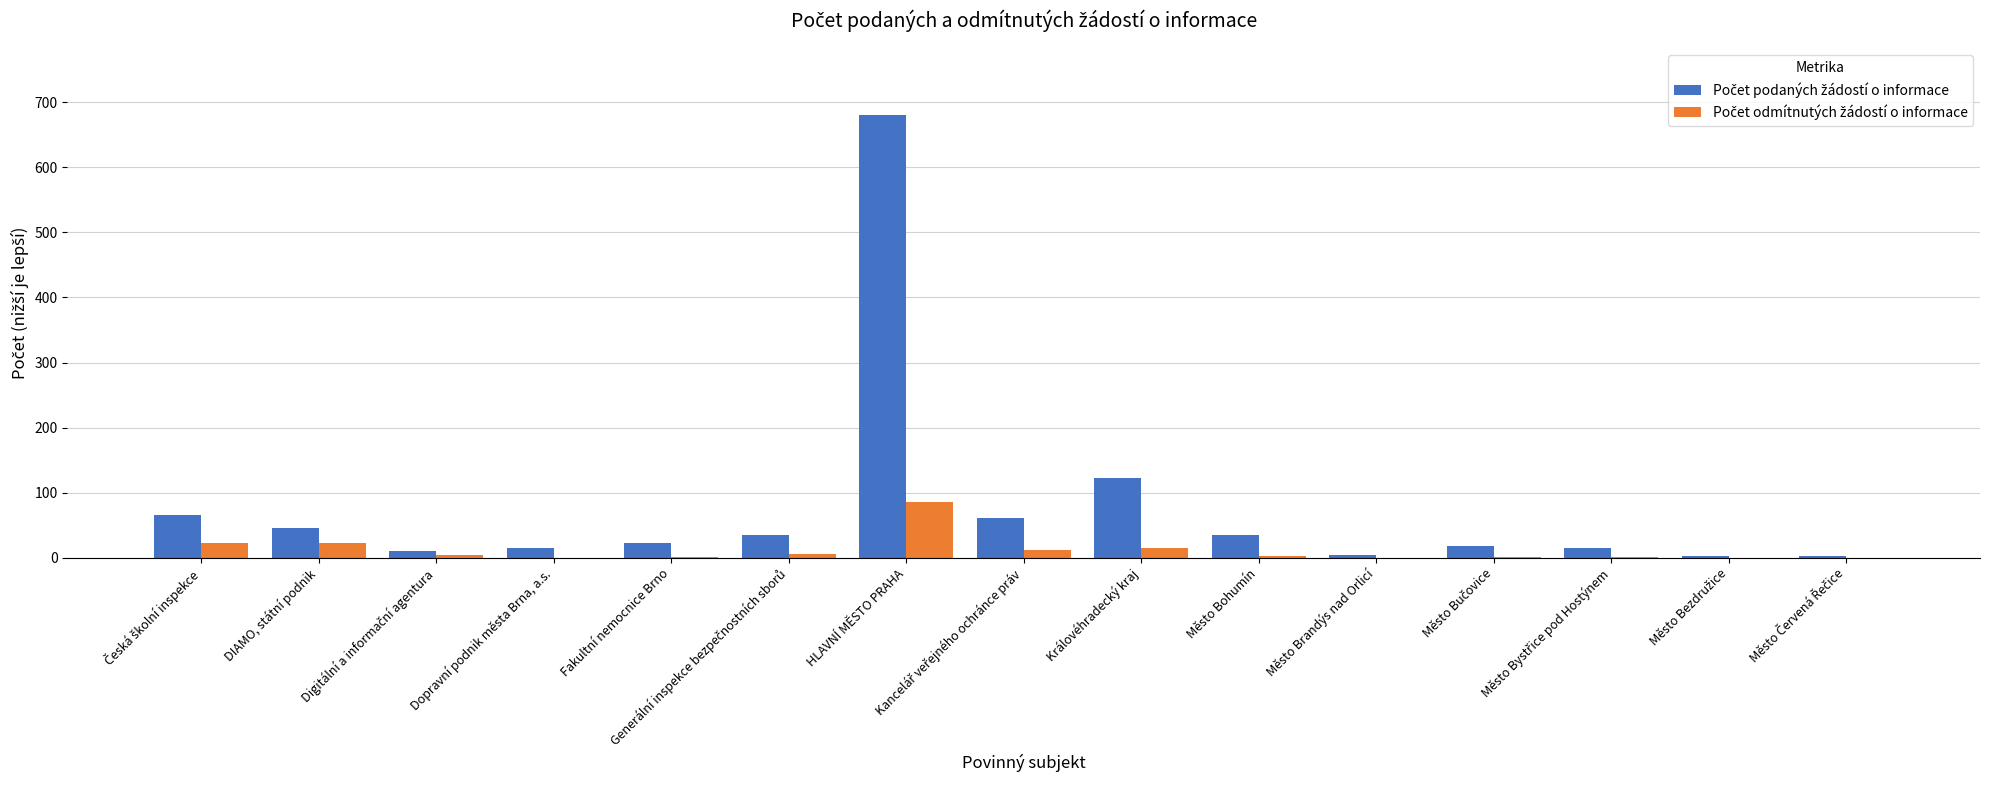

Which label corresponds to the largest value in the chart?

HLAVNÍ MĚSTO PRAHA